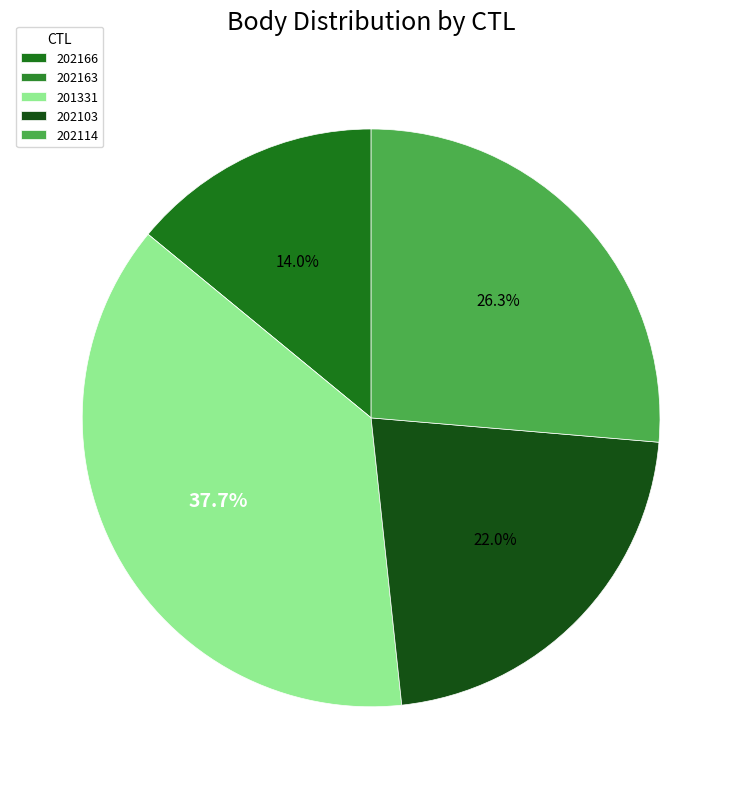

What is the largest slice in the pie chart?

201331